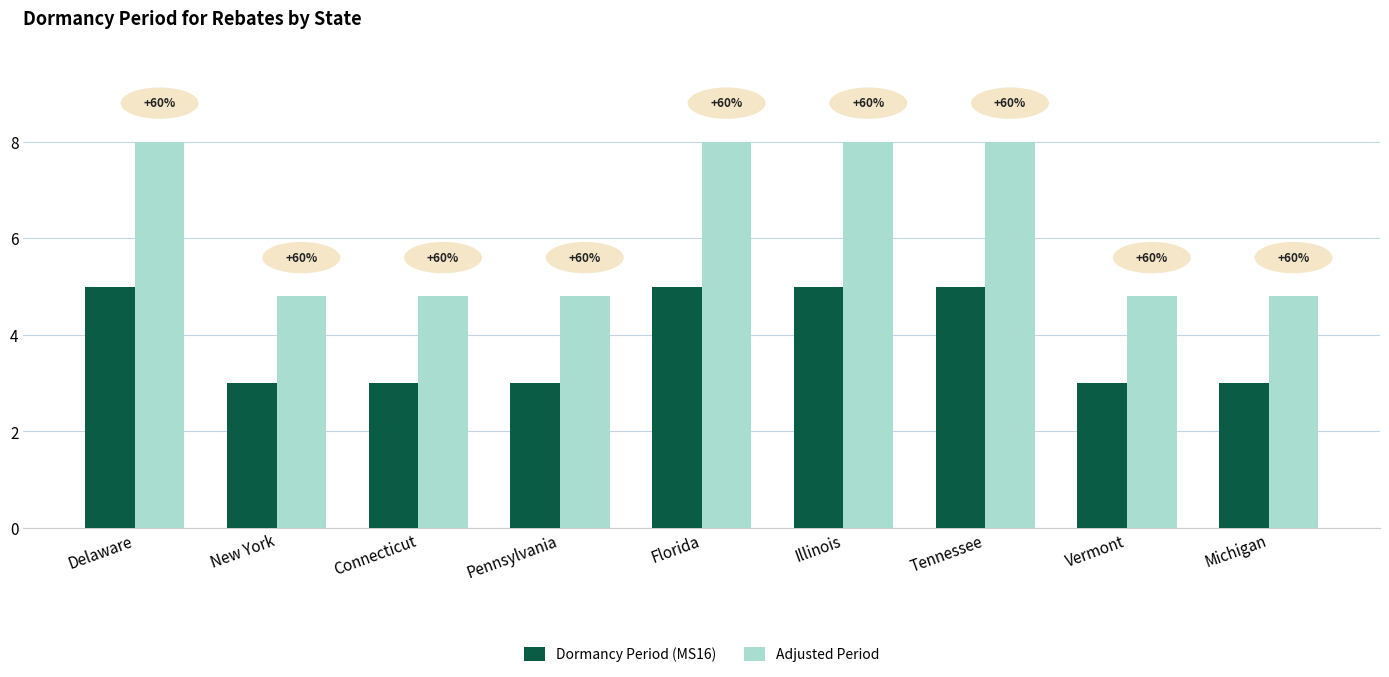

What are all the series names shown in the legend?

Dormancy Period (MS16), Adjusted Period